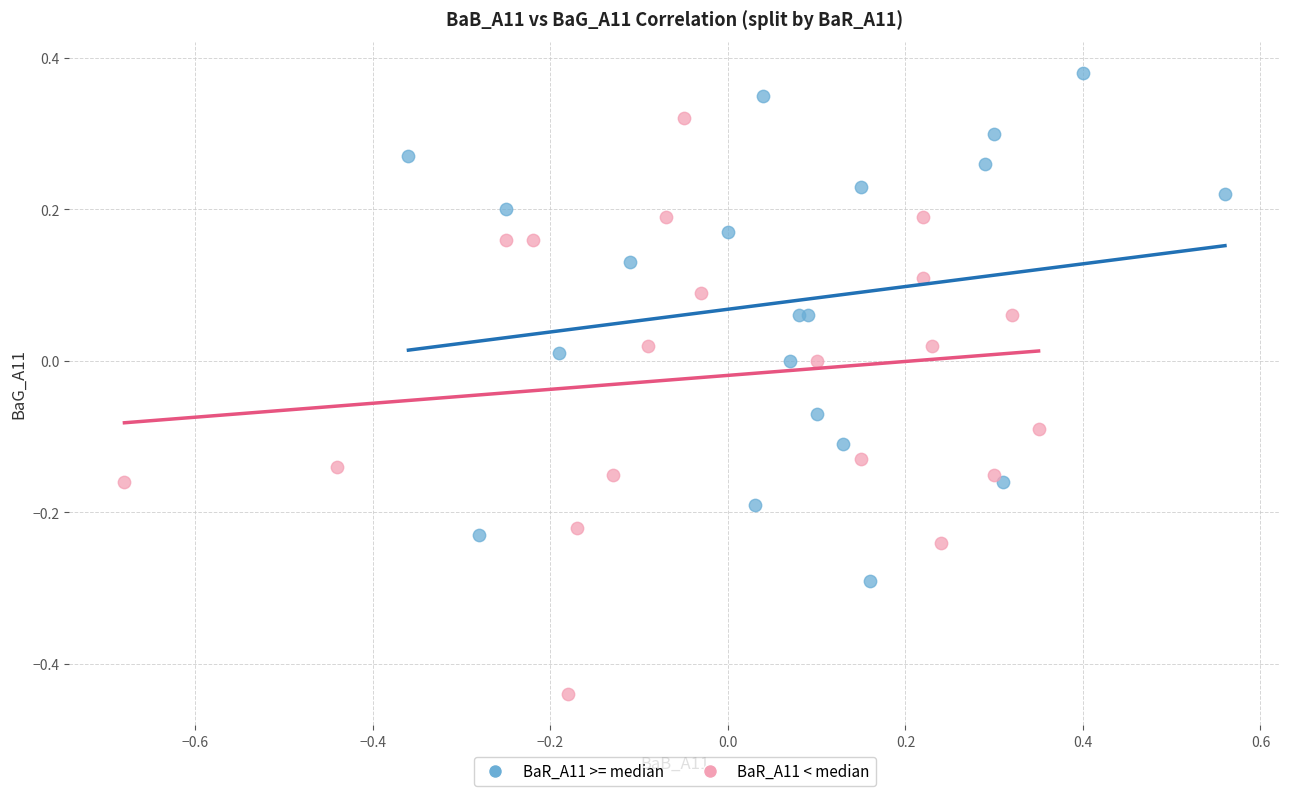

Which series contains the highest Y value?

BaR_A11 >= median